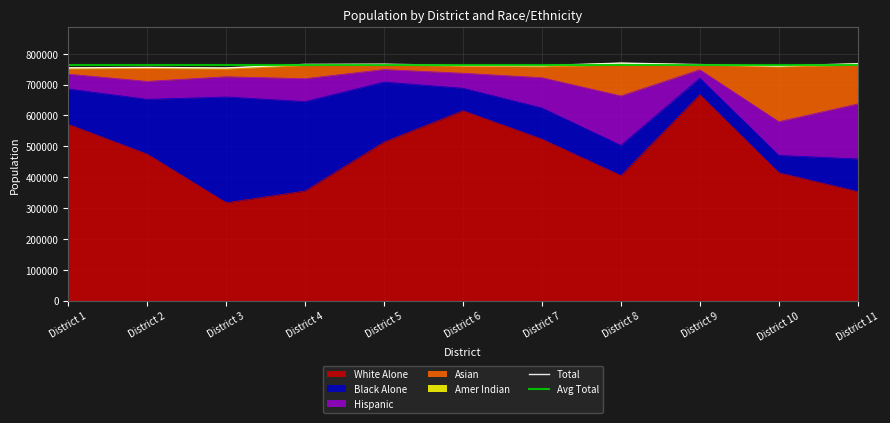

What is the highest value of the White Alone series?

667200